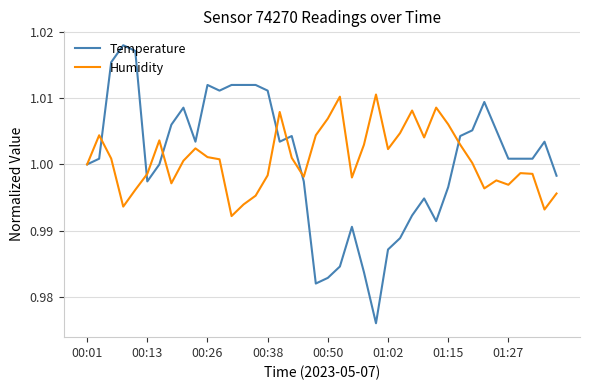

Which series has the largest range (max minus min)?

Temperature